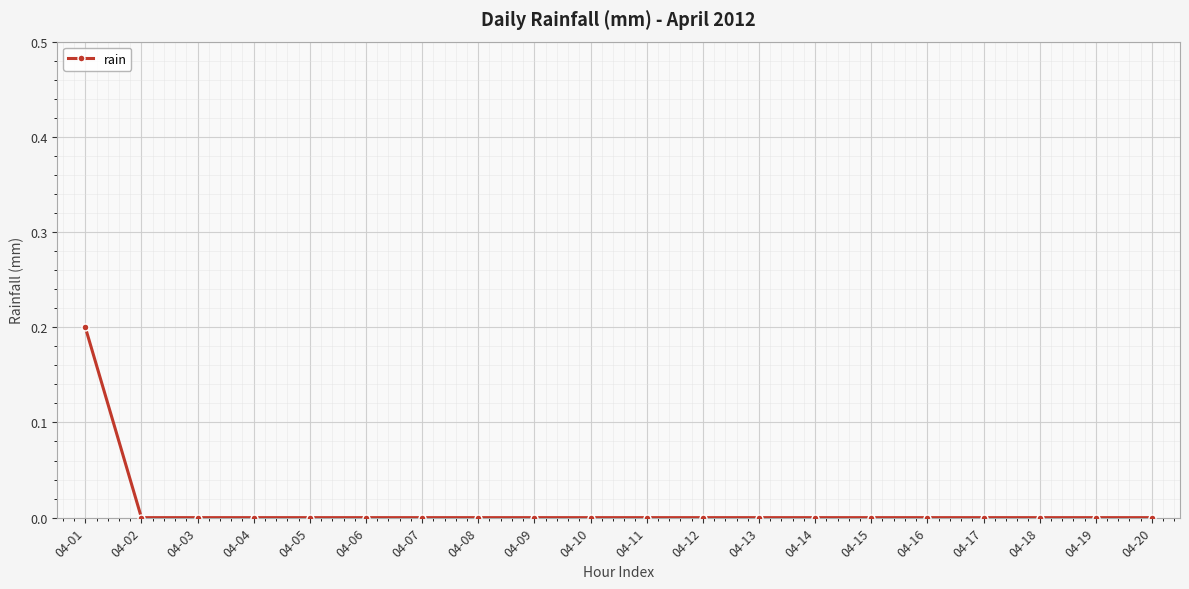

Is it true that the value at 04-03 is 0.1?

False